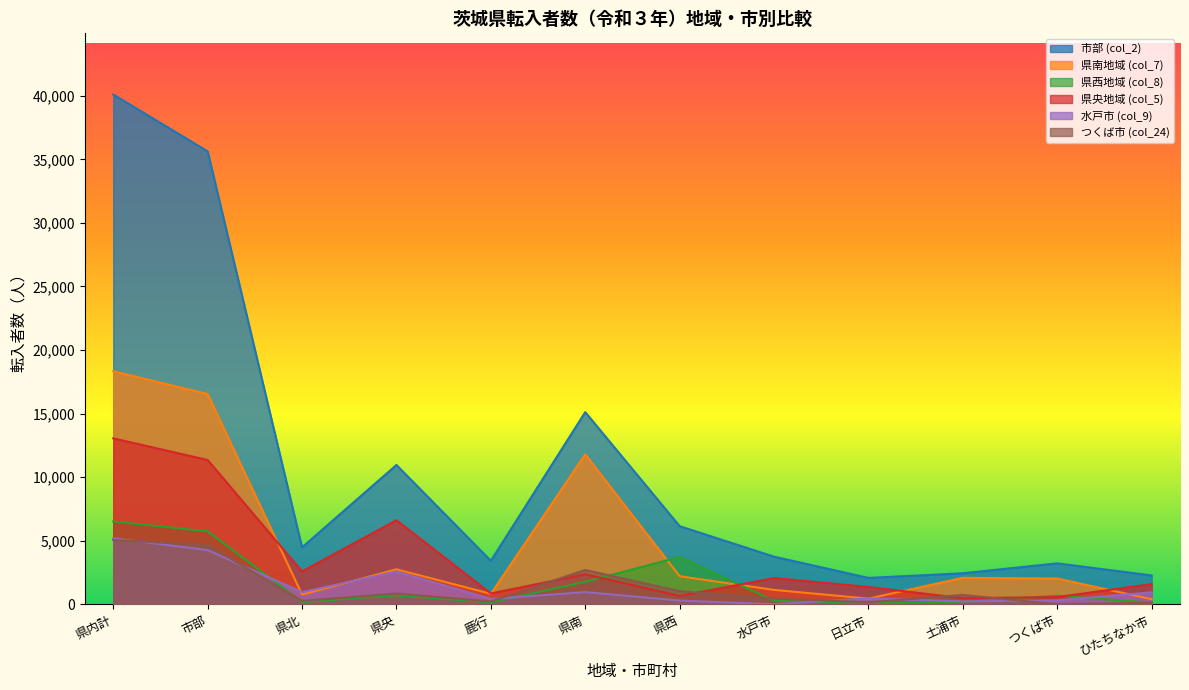

What is the difference between the 県西地域 values at ひたちなか市 and 水戸市?

207